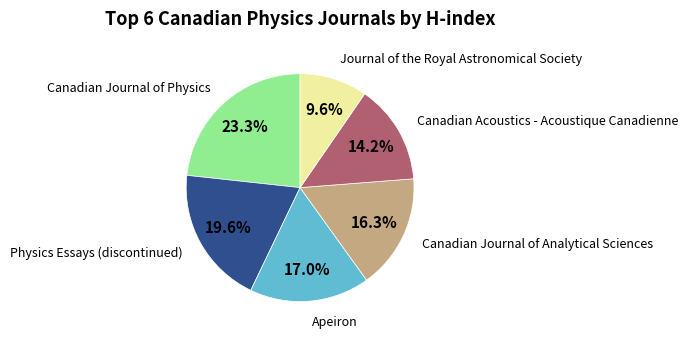

Is there any slice that represents more than half of the pie?

No